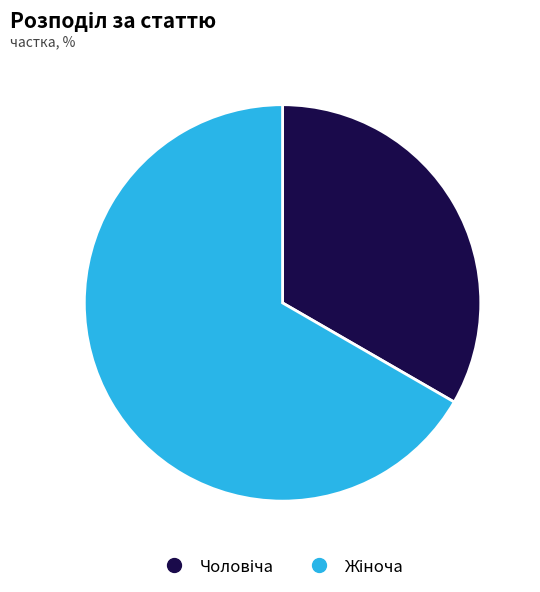

Does any single category account for the majority?

Yes